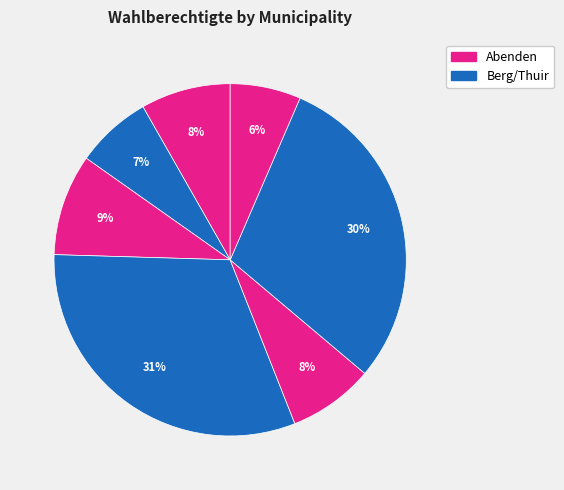

How many segments does this pie chart have?

7